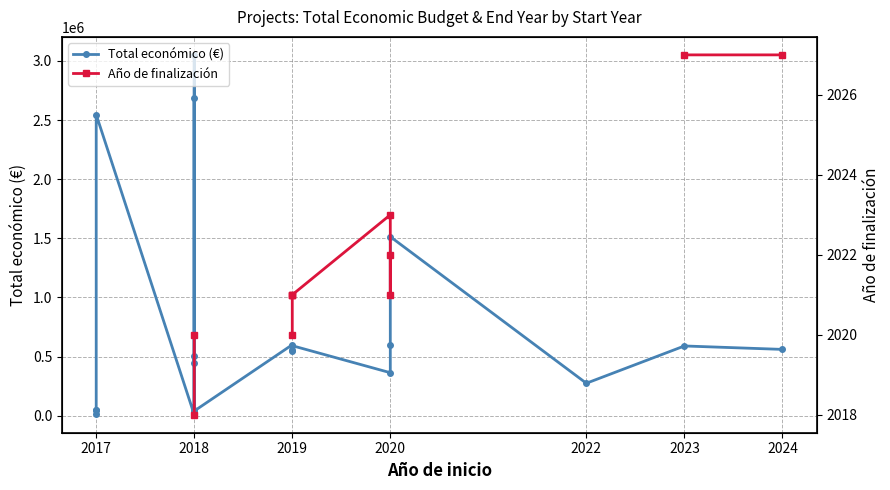

What is the difference between the maximum and minimum values in the Total económico (€) series?

3043613.0